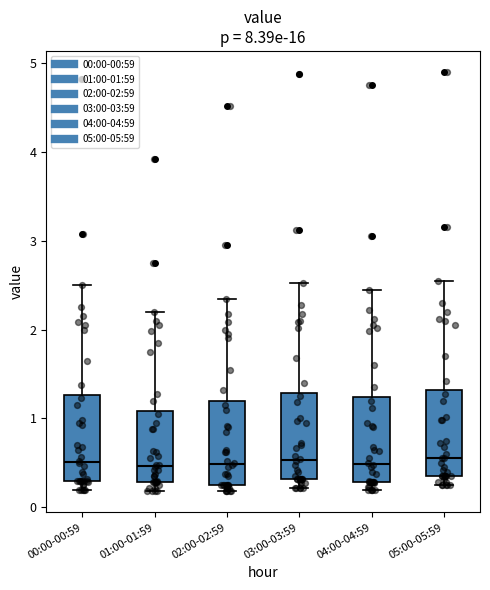

Reading left to right, transcribe this box plot: for each box, give where its median line is, the range the box spans, and where its two whiskers end, as read against the y-axis. The values are not printed on the chart, so give them approximately, as read against the axis.

00:00-00:59: median 0.5, box 0.3 to 1.3, whiskers 0.2 to 2.5
01:00-01:59: median 0.5, box 0.3 to 1.1, whiskers 0.2 to 2.2
02:00-02:59: median 0.5, box 0.3 to 1.2, whiskers 0.2 to 2.4
03:00-03:59: median 0.5, box 0.3 to 1.3, whiskers 0.2 to 2.5
04:00-04:59: median 0.5, box 0.3 to 1.2, whiskers 0.2 to 2.5
05:00-05:59: median 0.6, box 0.4 to 1.3, whiskers 0.3 to 2.6